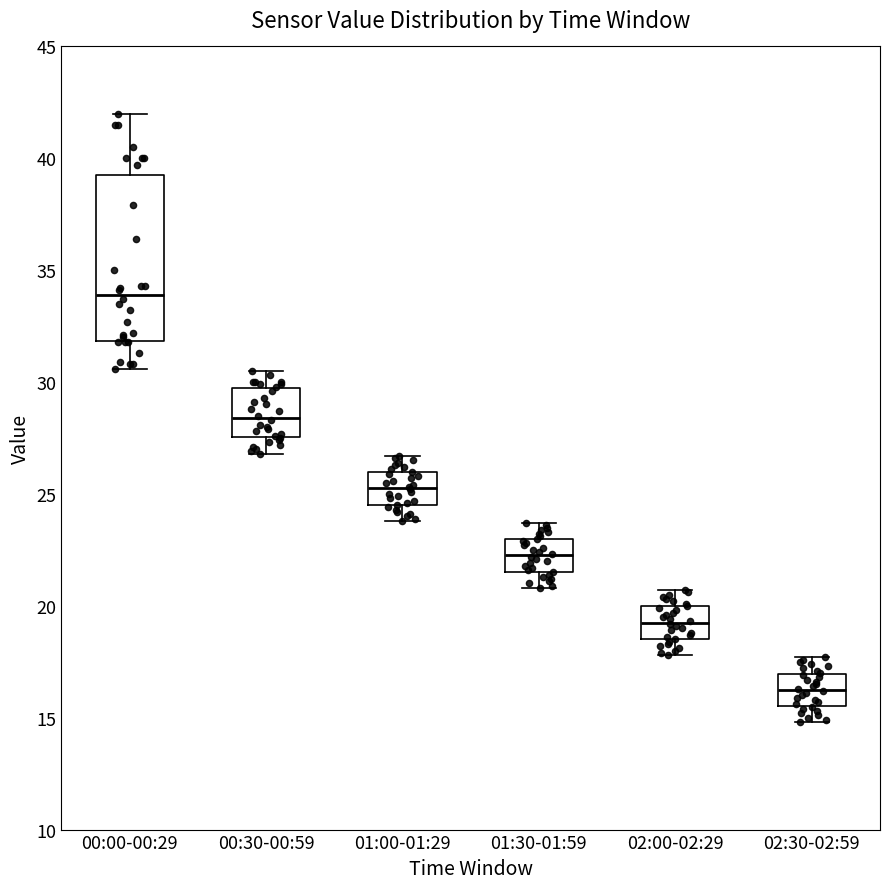

Where is the upper edge of the box for 01:30-01:59 on the y-axis? The values are not printed on the chart, so give them approximately, as read against the axis.

23.0